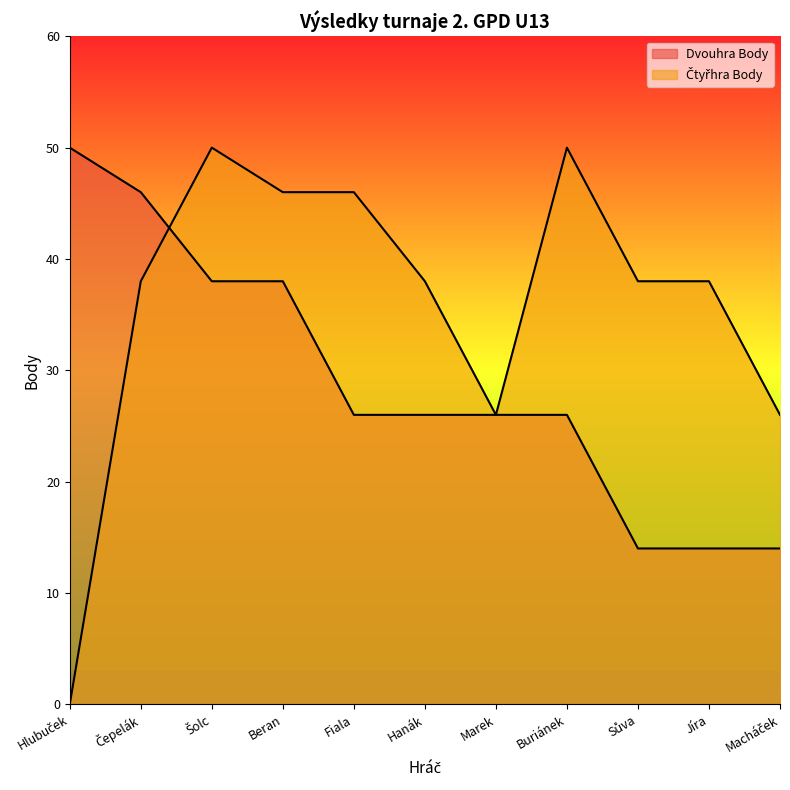

List the labels in order of Dvouhra Body value, smallest first.

Sůva, Jíra, Macháček, Fiala, Hanák, Marek, Buriánek, Šolc, Beran, Čepelák, Hlubuček